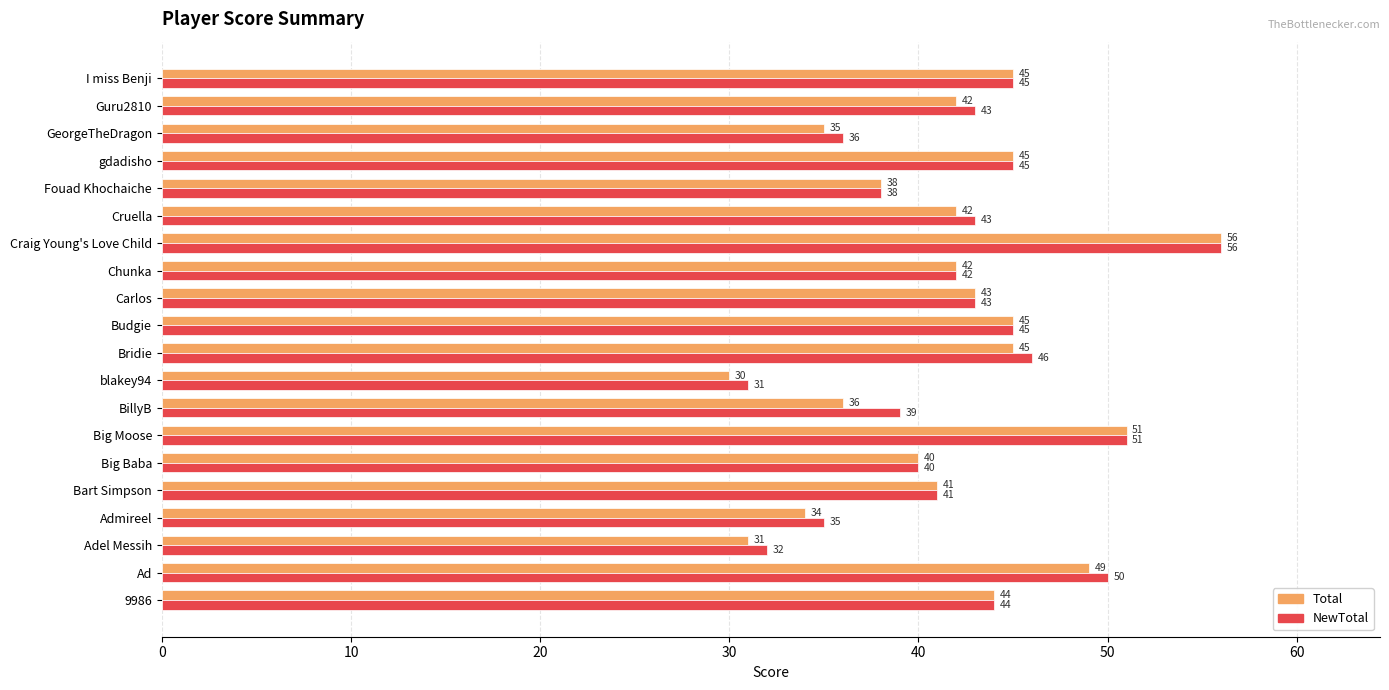

How many series are shown in this chart?

2